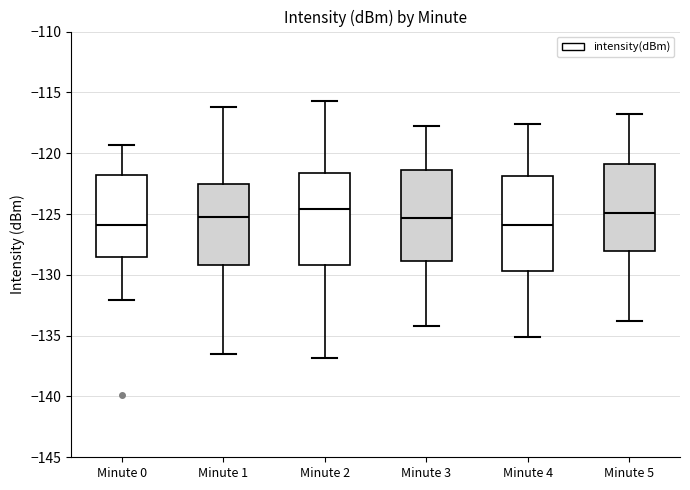

Reading left to right, transcribe this box plot: for each box, give where its median line is, the range the box spans, and where its two whiskers end, as read against the y-axis. The values are not printed on the chart, so give them approximately, as read against the axis.

Minute 0: median -126.0, box -128.5 to -122.0, whiskers -132.0 to -119.5
Minute 1: median -125.0, box -129.0 to -122.5, whiskers -136.5 to -116.0
Minute 2: median -124.5, box -129.0 to -121.5, whiskers -137.0 to -115.5
Minute 3: median -125.5, box -129.0 to -121.5, whiskers -134.0 to -118.0
Minute 4: median -126.0, box -129.5 to -122.0, whiskers -135.0 to -117.5
Minute 5: median -125.0, box -128.0 to -121.0, whiskers -134.0 to -117.0